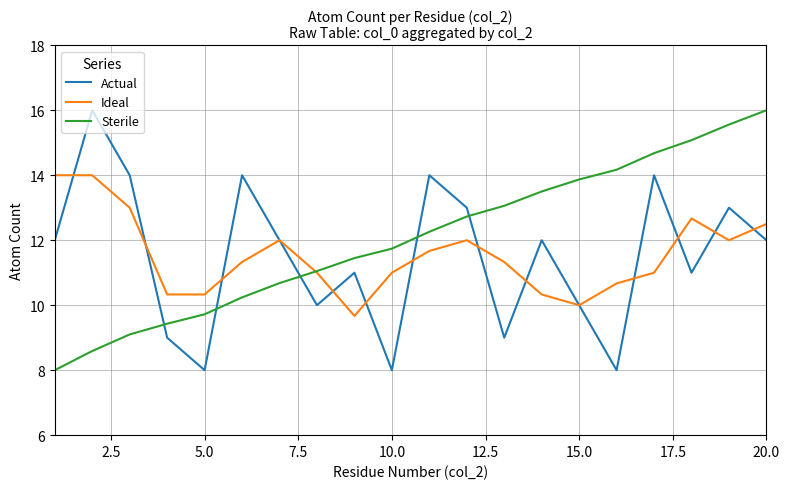

What is the minimum value for Ideal?

9.7